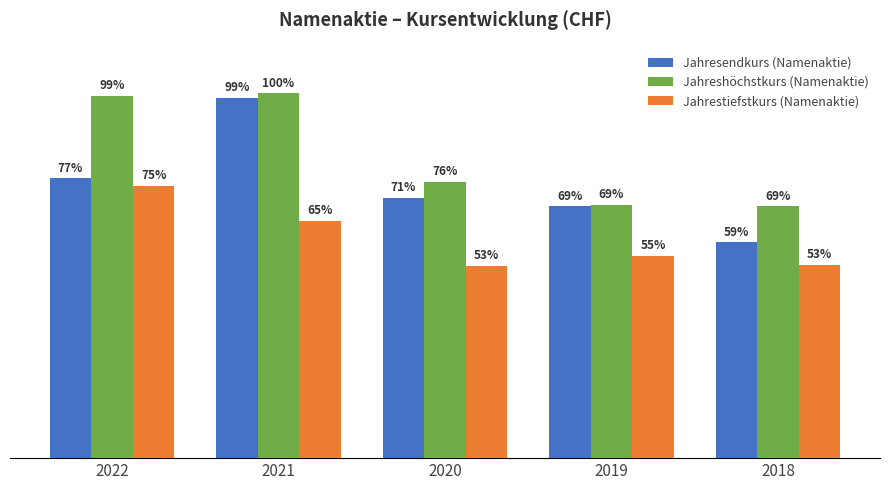

Is the value of Jahrestiefstkurs (Namenaktie) at 2022 greater than the value of Jahreshöchstkurs (Namenaktie) at 2018?

Yes